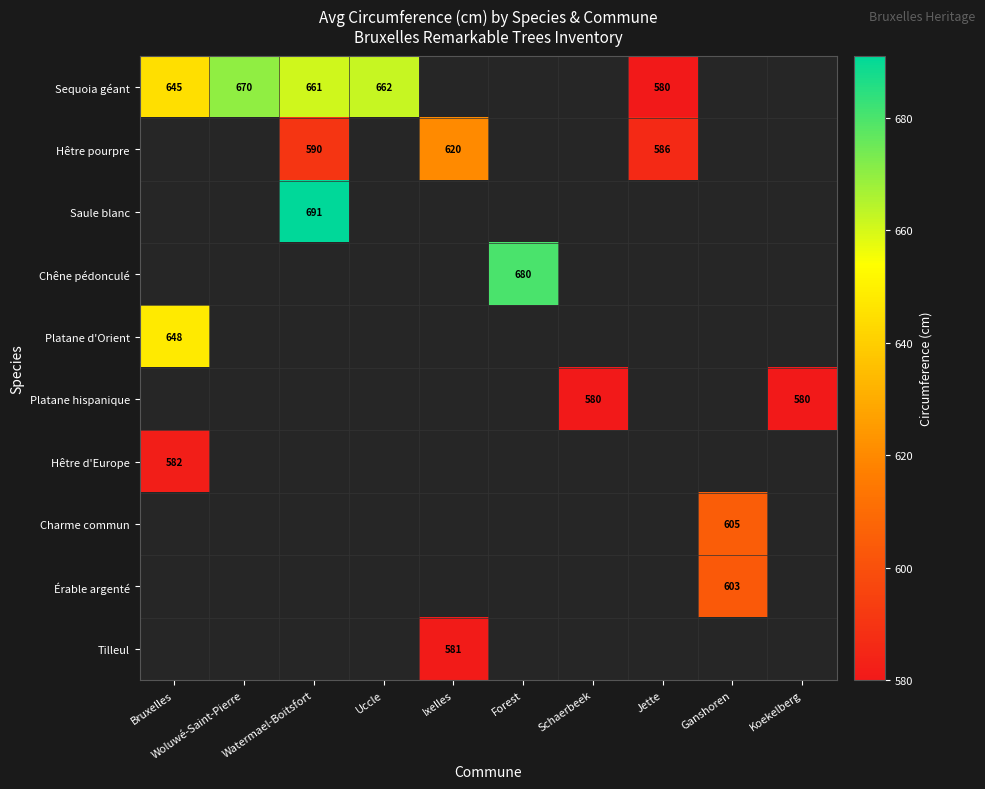

Is the value of Sequoia géant at Watermael-Boitsfort greater than the value of Hêtre d'Europe at Bruxelles?

Yes